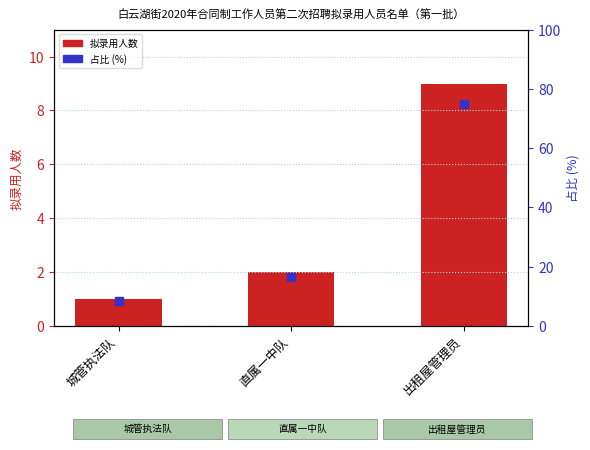

Which series has the largest total across all categories?

占比 (%)